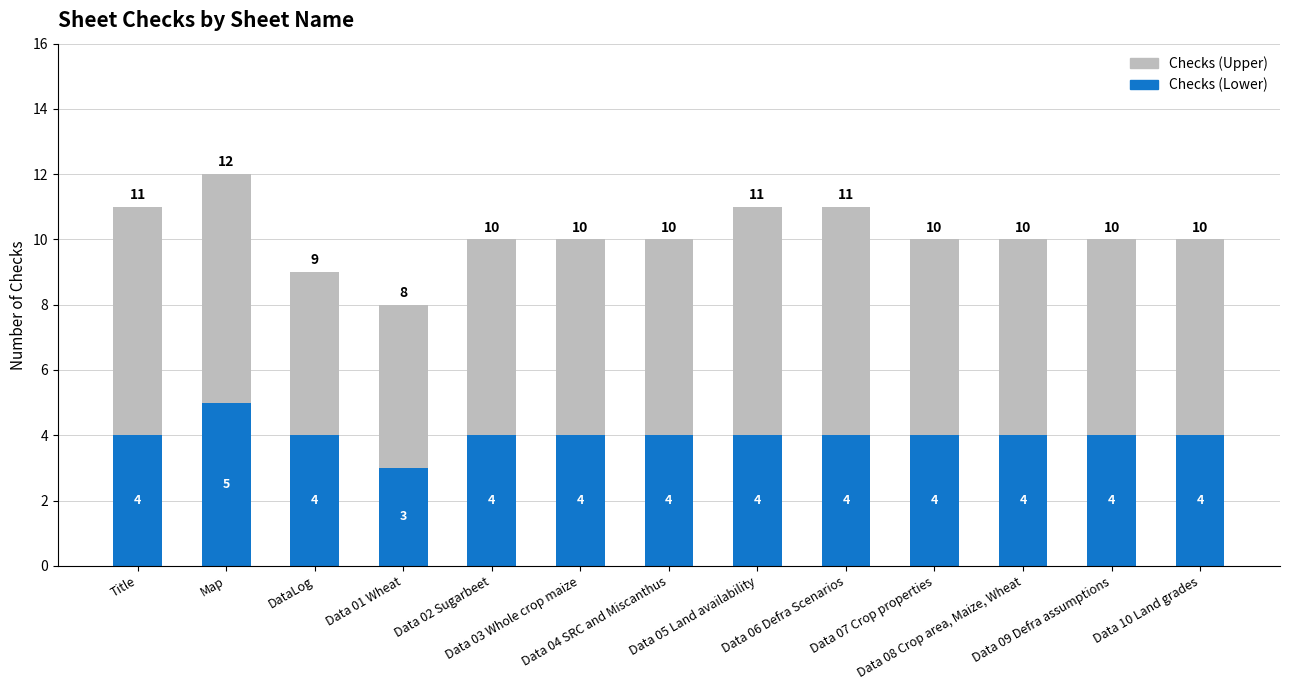

Count the Checks (Lower) values in the range 4 to 5.

12